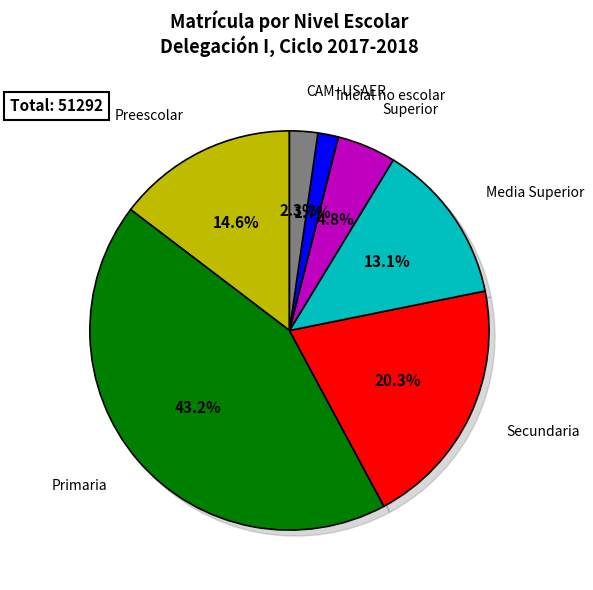

What is the change in value from Media Superior to CAM+USAER?

-5563